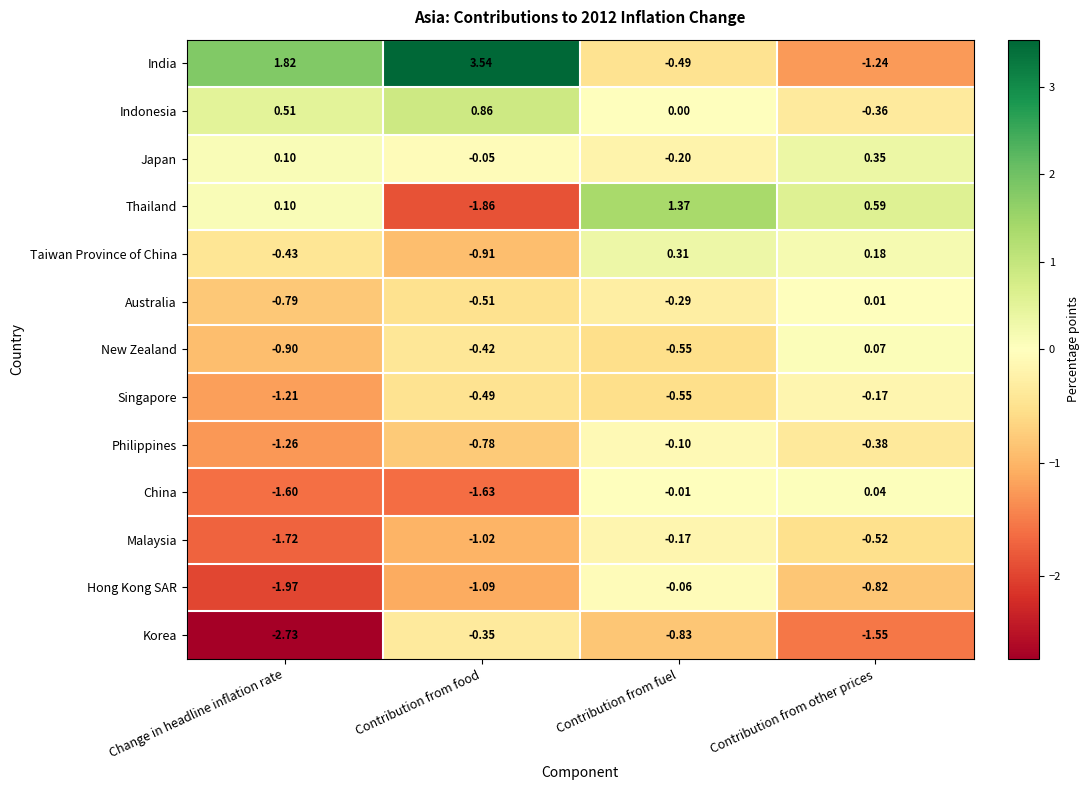

At which label does Thailand first exceed 0?

Change in headline inflation rate